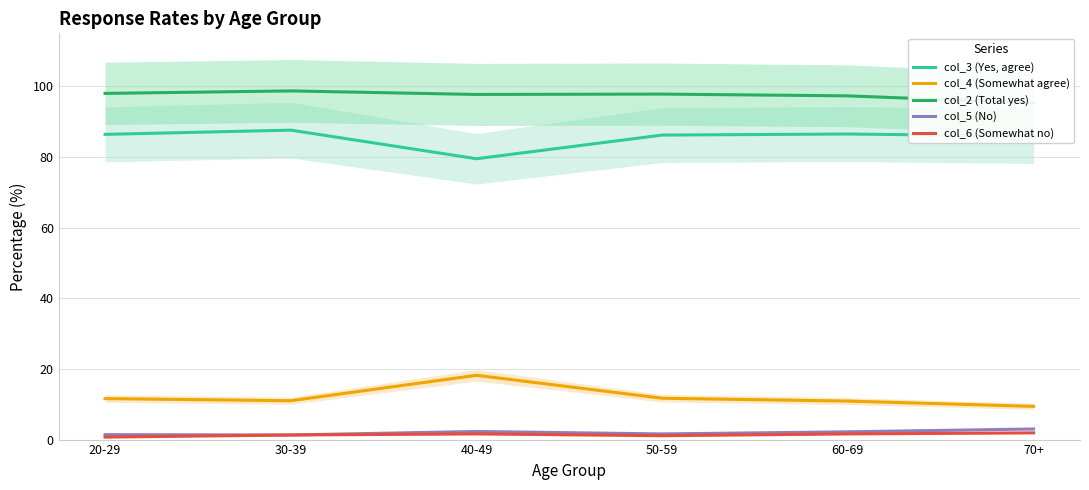

In col_3 (Yes, agree), how many points are lower than both neighbors (excluding endpoints)?

1